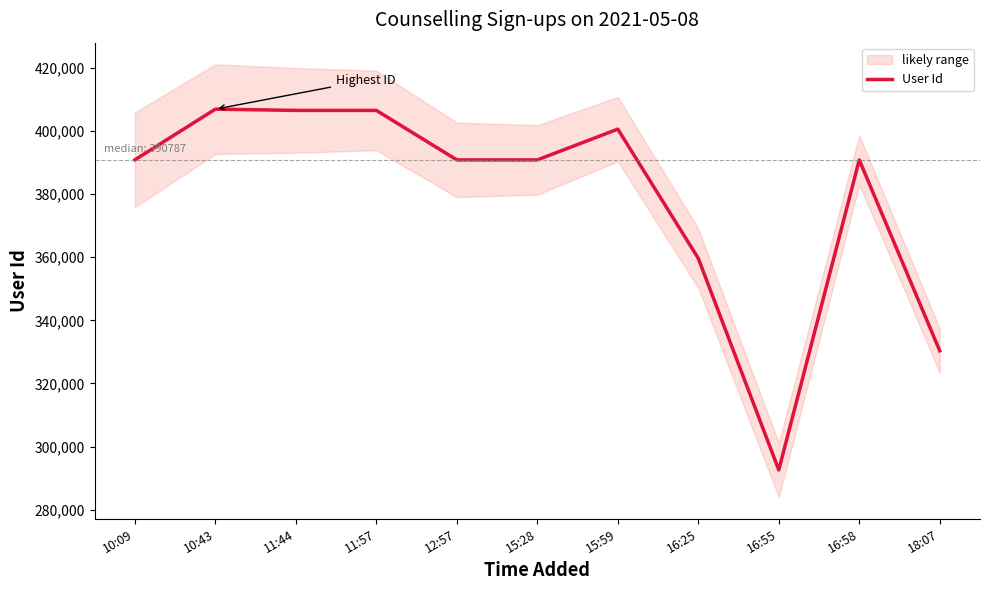

The value at 10:09 is 148665. True or false?

False